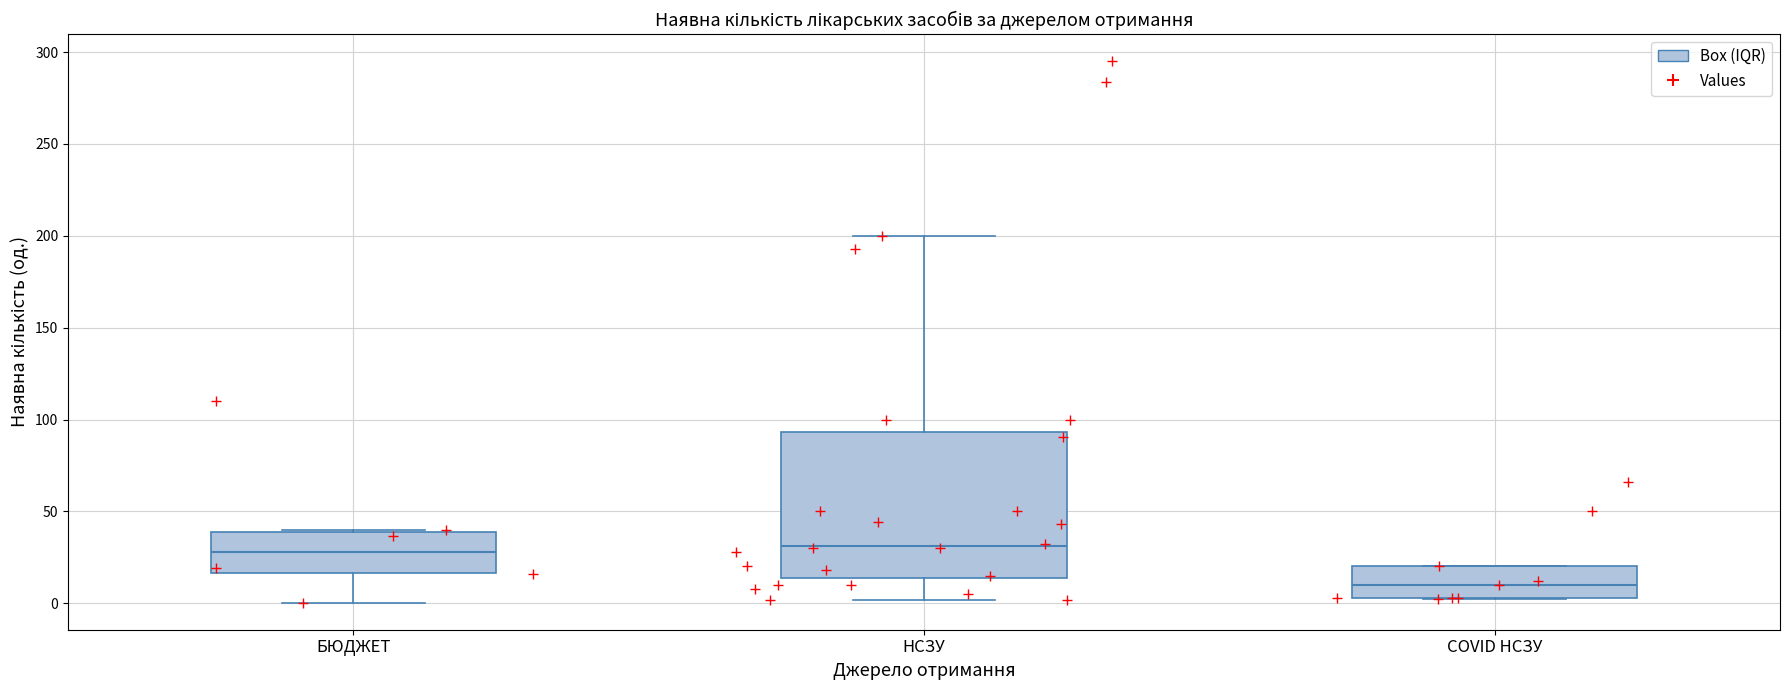

Which box is the tallest, from its lower edge to its upper edge?

НСЗУ